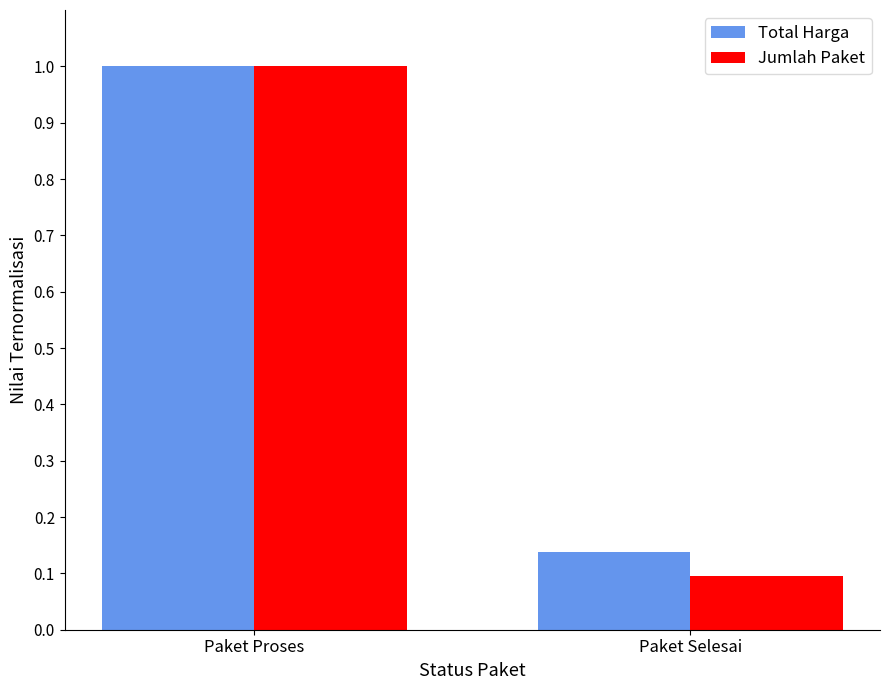

What is the maximum value shown in the chart?

1.0